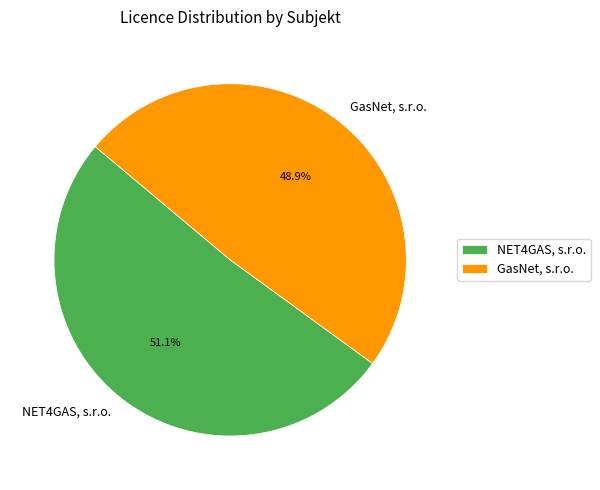

What is the smallest slice in the pie chart?

GasNet, s.r.o.